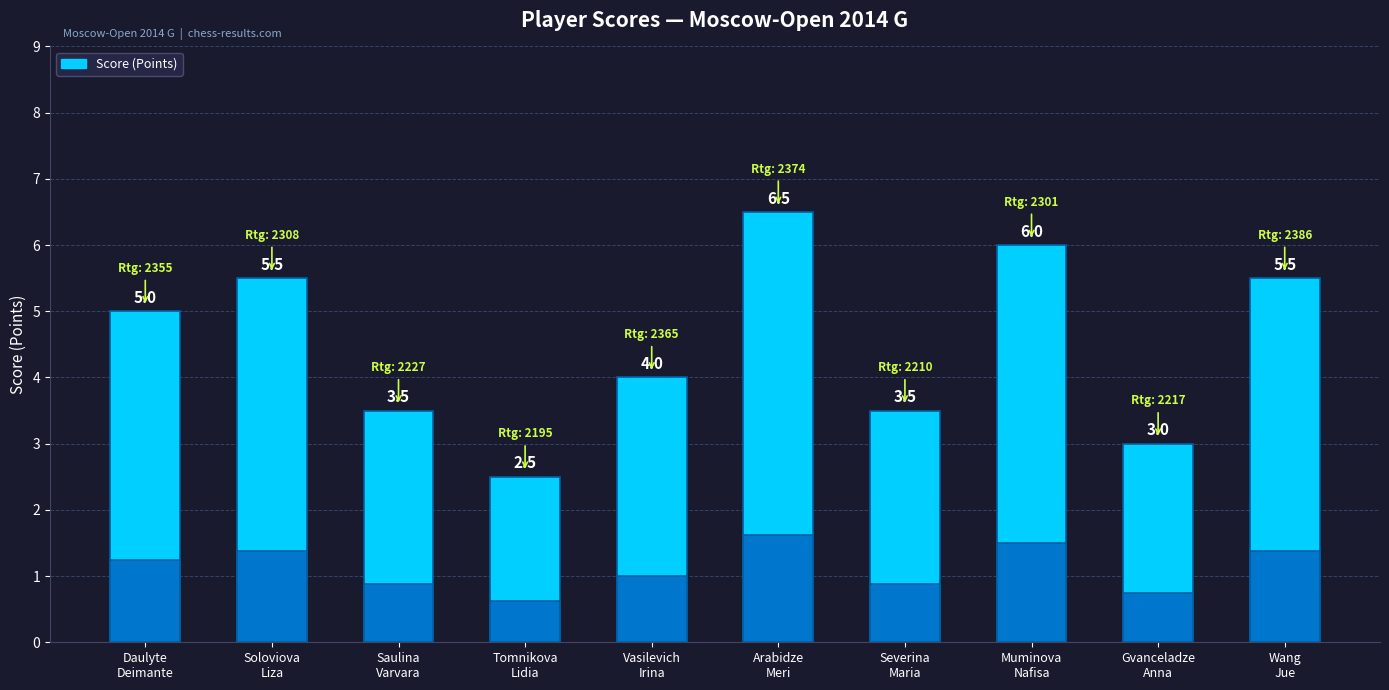

Reading left to right, transcribe all the data shown in this chart.

Daulyte
Deimante=5.0	Soloviova
Liza=5.5	Saulina
Varvara=3.5	Tomnikova
Lidia=2.5	Vasilevich
Irina=4.0	Arabidze
Meri=6.5	Severina
Maria=3.5	Muminova
Nafisa=6.0	Gvanceladze
Anna=3.0	Wang
Jue=5.5